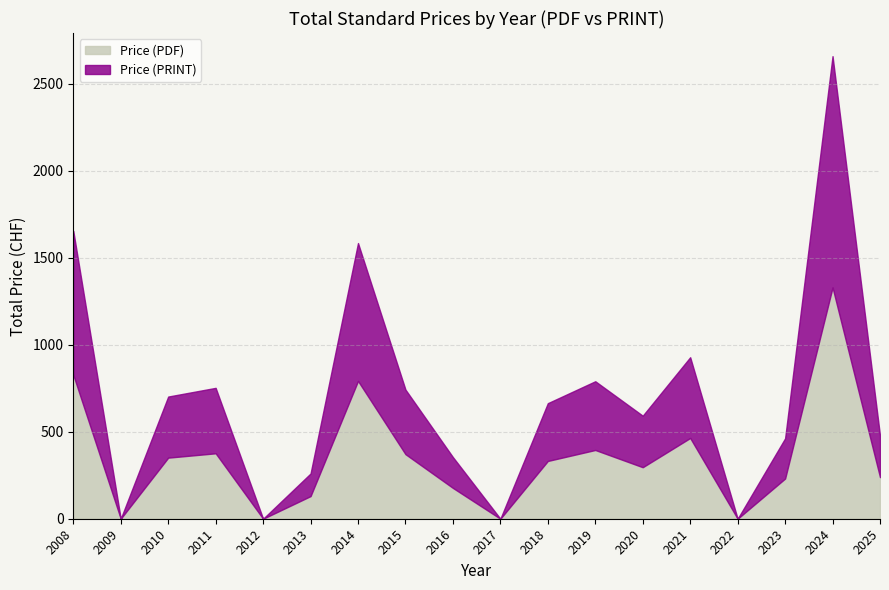

The value of Price (PDF) at 2011 is 376. True or false?

True